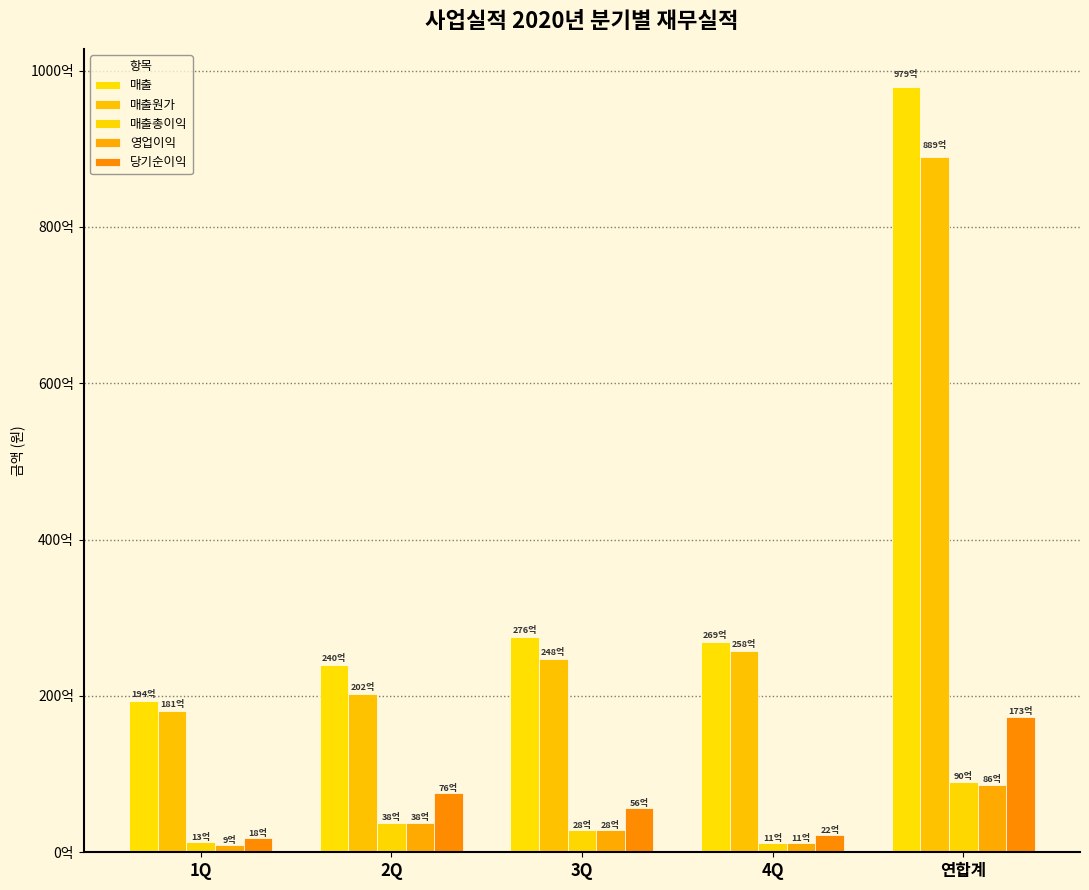

The 매출원가 series shows 24757932345 at 3Q. True or false?

True